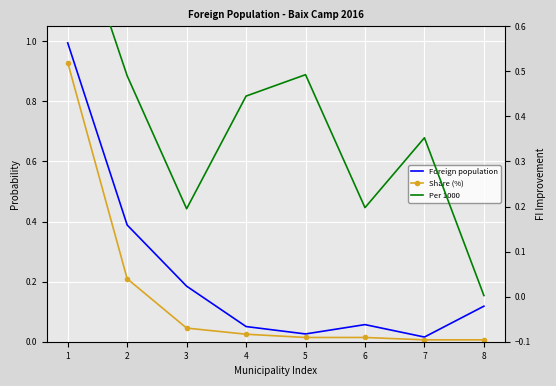

True or false: Foreign population has more than 1 interior local peaks.

False